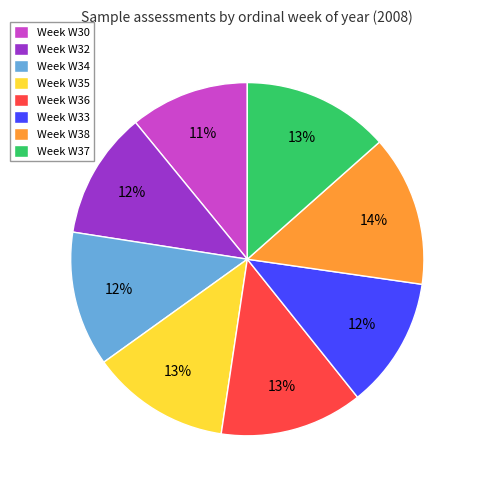

Is there any slice that represents more than half of the pie?

No